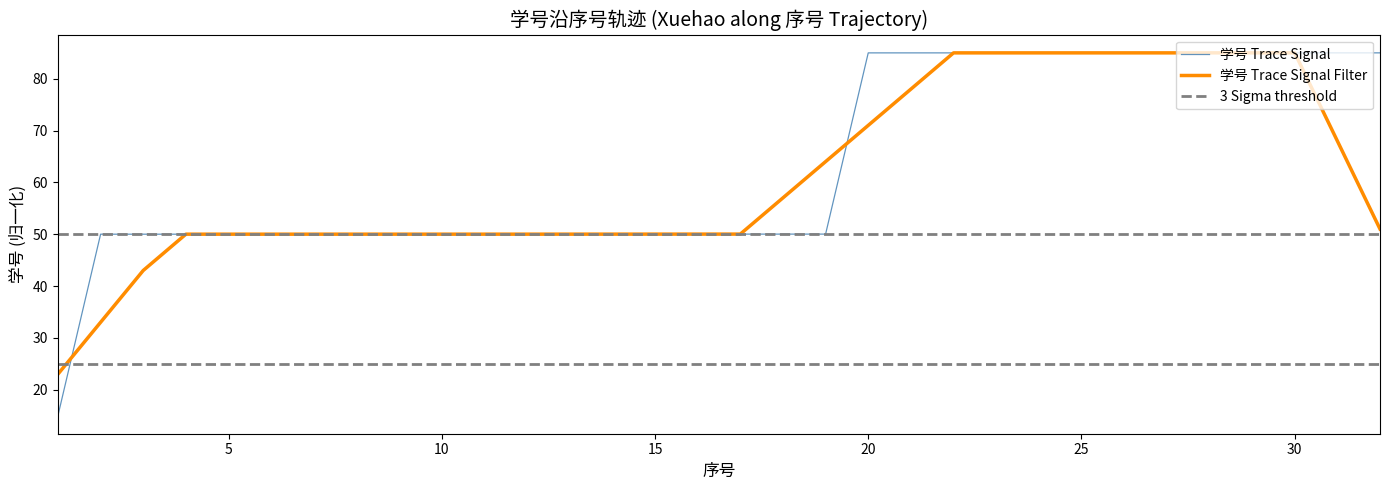

At which category does the data reach its first local peak?

2